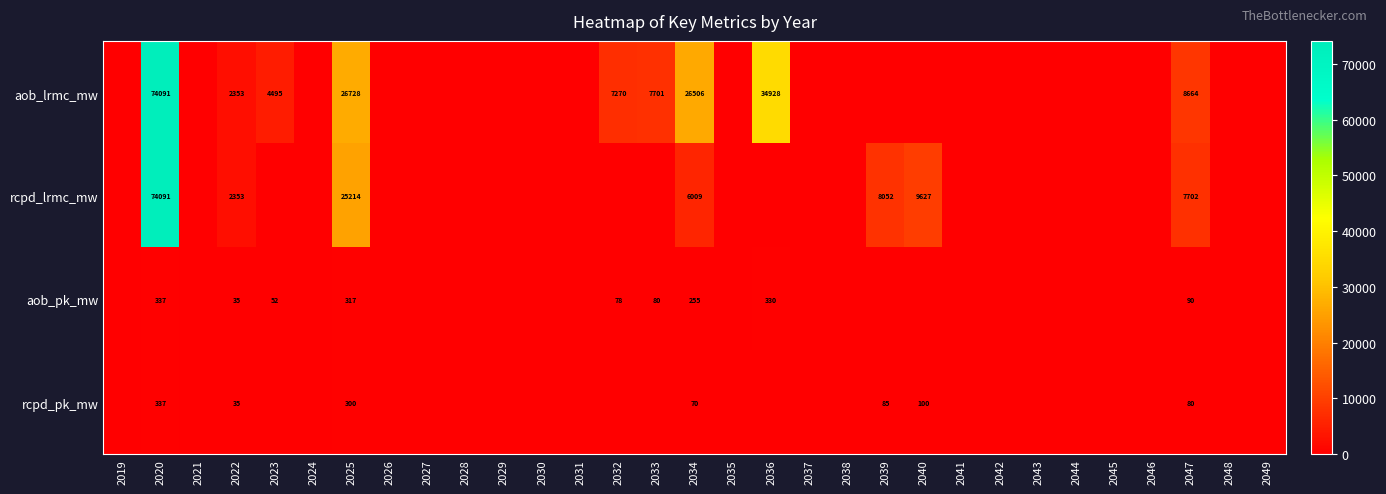

At 2034, list the series in order from largest to smallest.

aob_lrmc_mw, rcpd_lrmc_mw, aob_pk_mw, rcpd_pk_mw